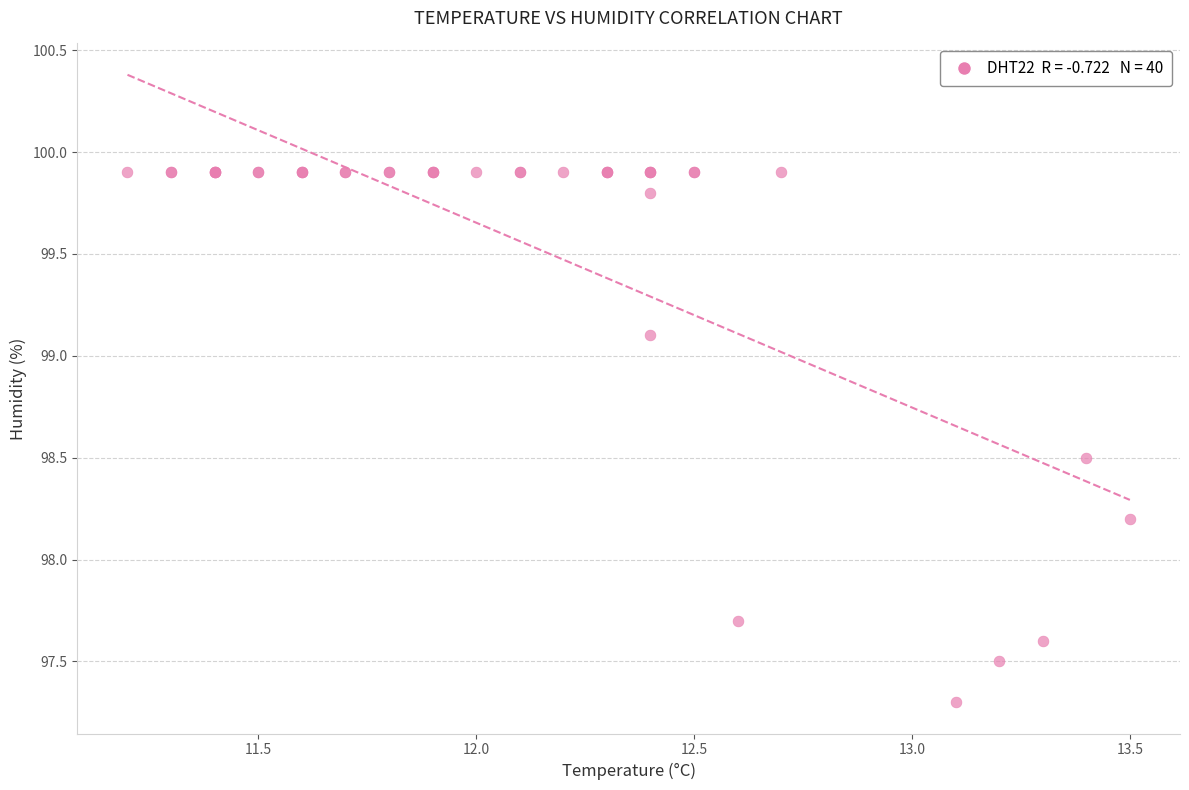

What Y value in the scatter plot is closest to 98?

98.2